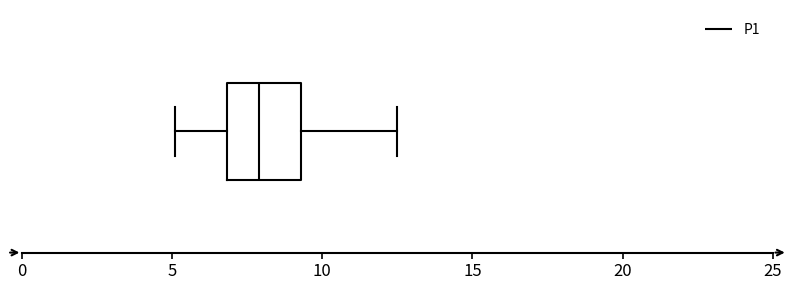

Transcribe this box plot: give where the median line is, the range the box spans, and where the two whiskers end, as read against the x-axis. The values are not printed on the chart, so give them approximately, as read against the axis.

median 8.0, box 7.0 to 9.5, whiskers 5.0 to 12.5